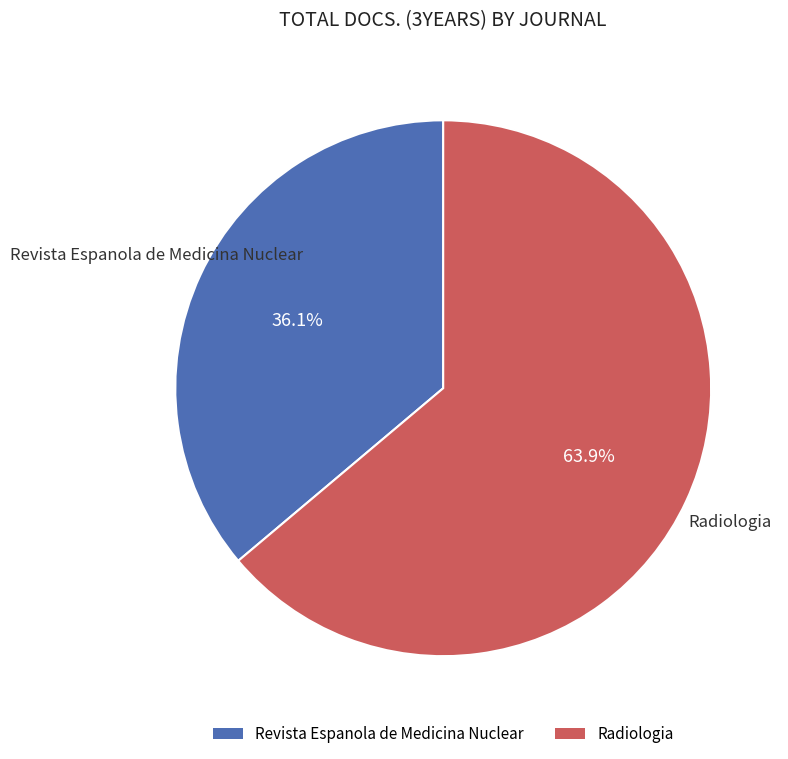

To the nearest percent, what is the difference between the largest and smallest slice percentages?

28%